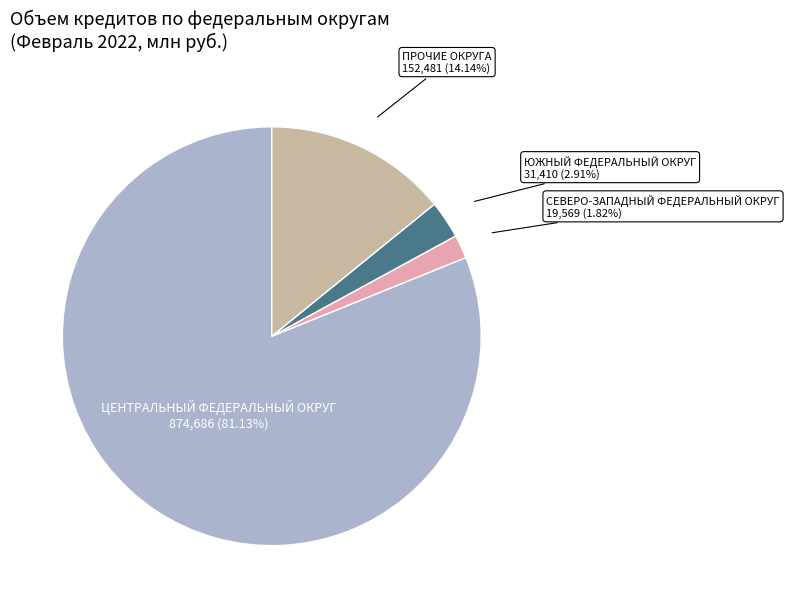

To the nearest percent, what is the difference between the largest and smallest slice percentages?

79%